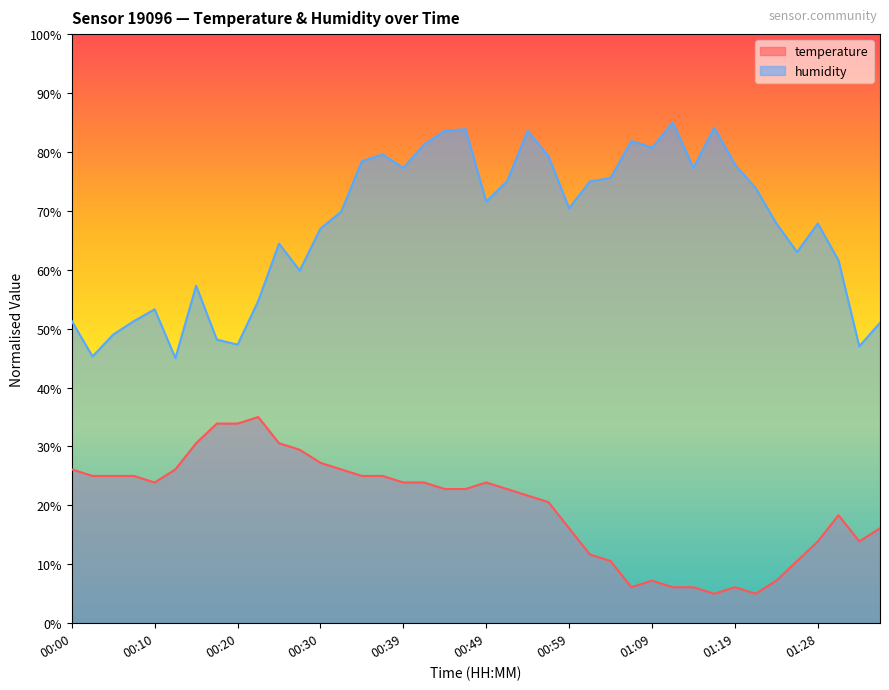

At which category does the chart reach its peak across all series?

01:11